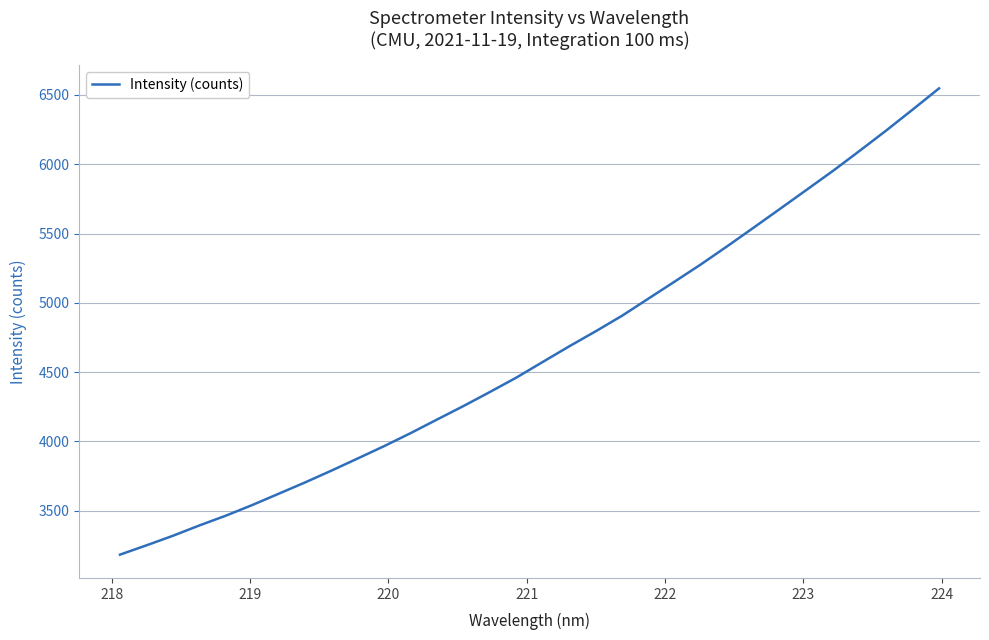

What is the difference between the maximum and minimum values?

3364.1